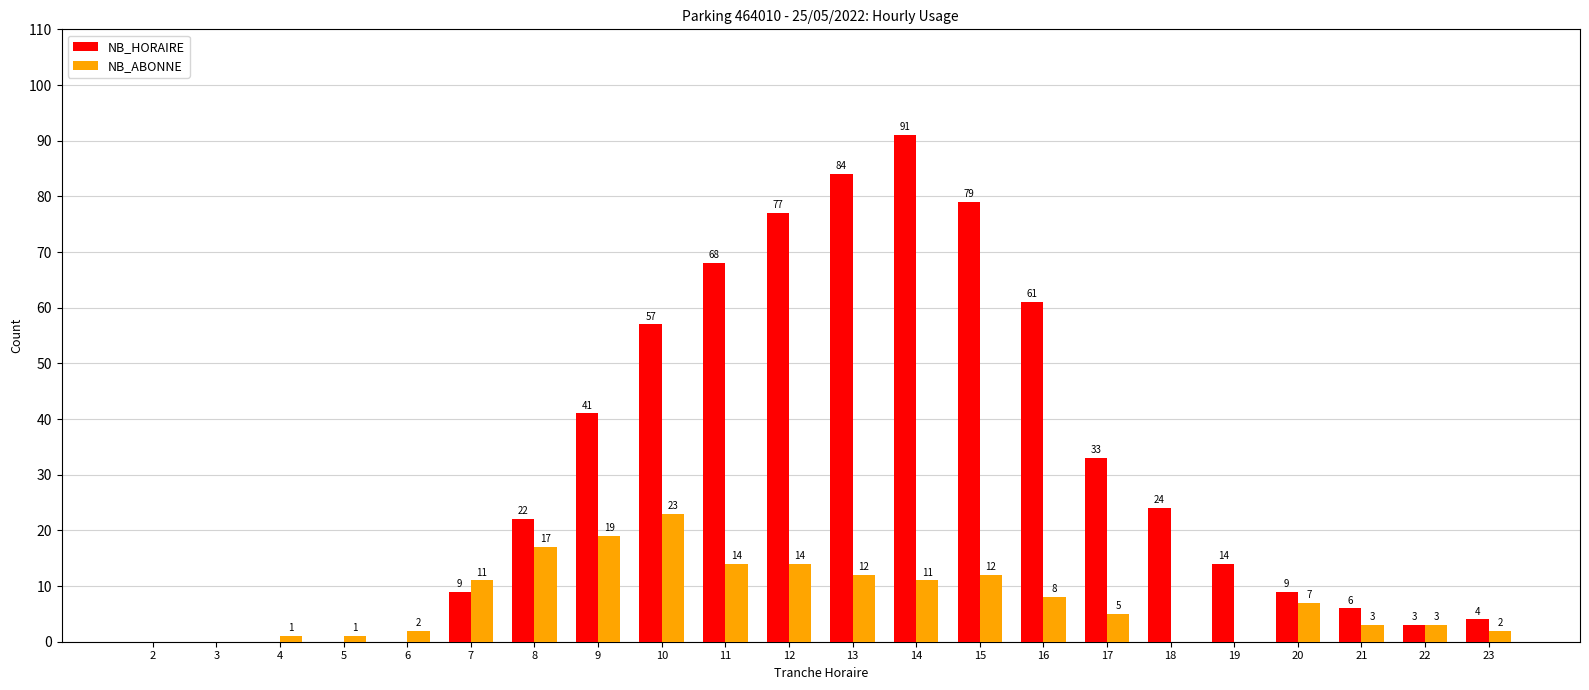

What value does the NB_HORAIRE series have at 13?

84